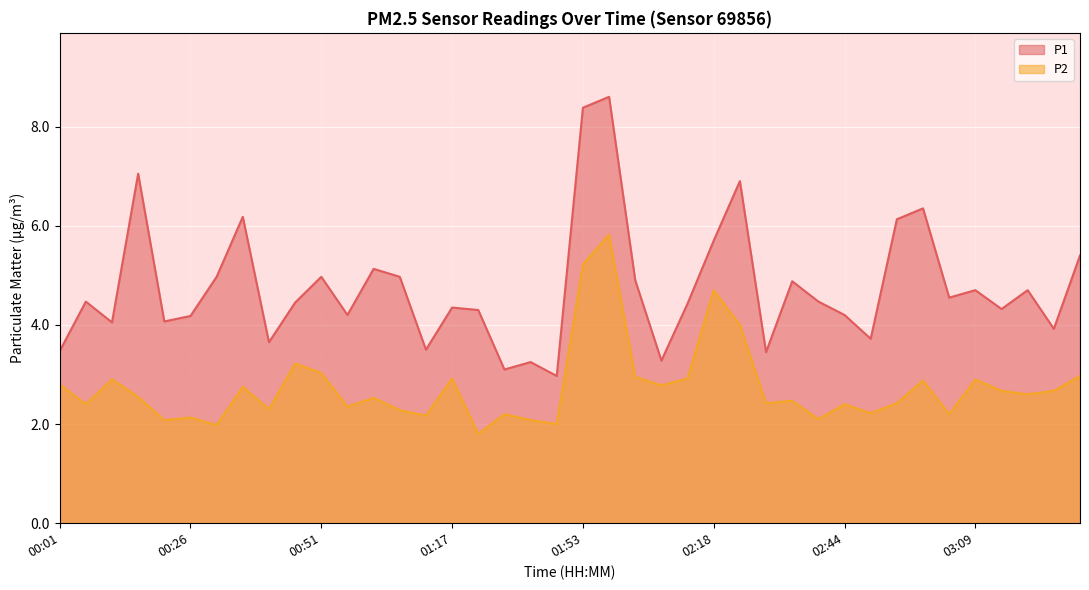

What is the sum of all P2 values?

109.8